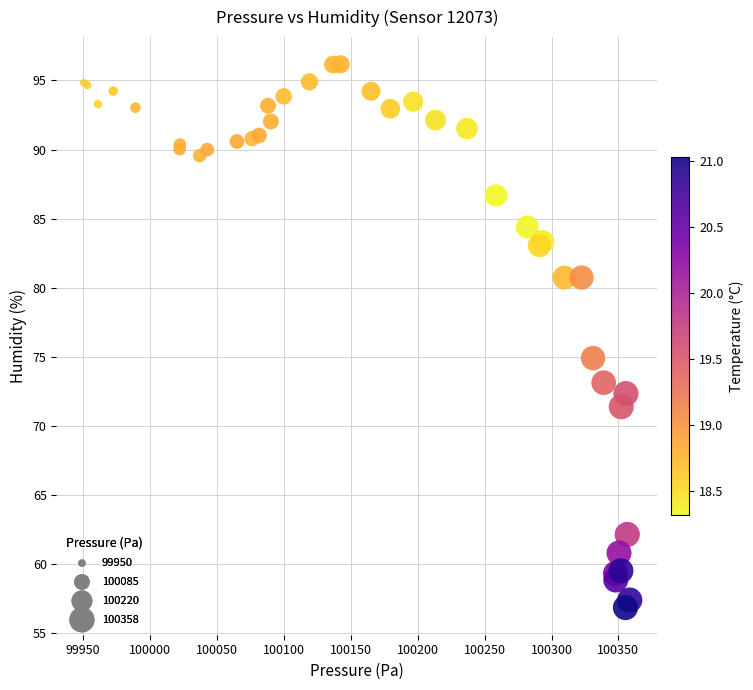

What Y value in the scatter plot is closest to 76?

74.9